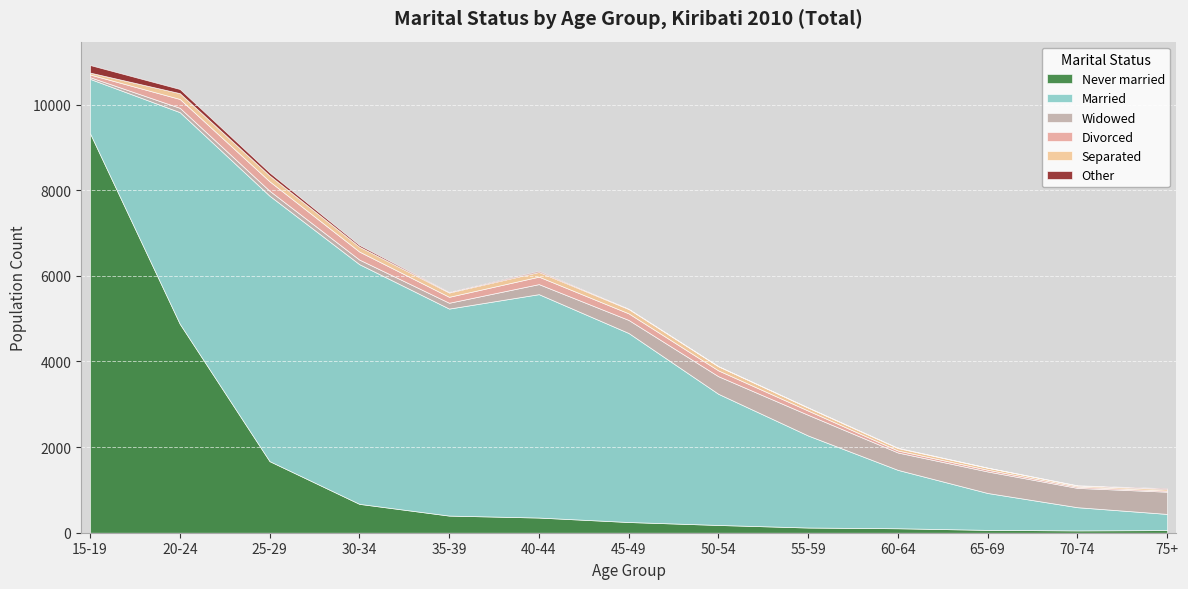

Rank the categories by Married value from highest to lowest.

25-29, 30-34, 40-44, 20-24, 35-39, 45-49, 50-54, 55-59, 60-64, 15-19, 65-69, 70-74, 75+